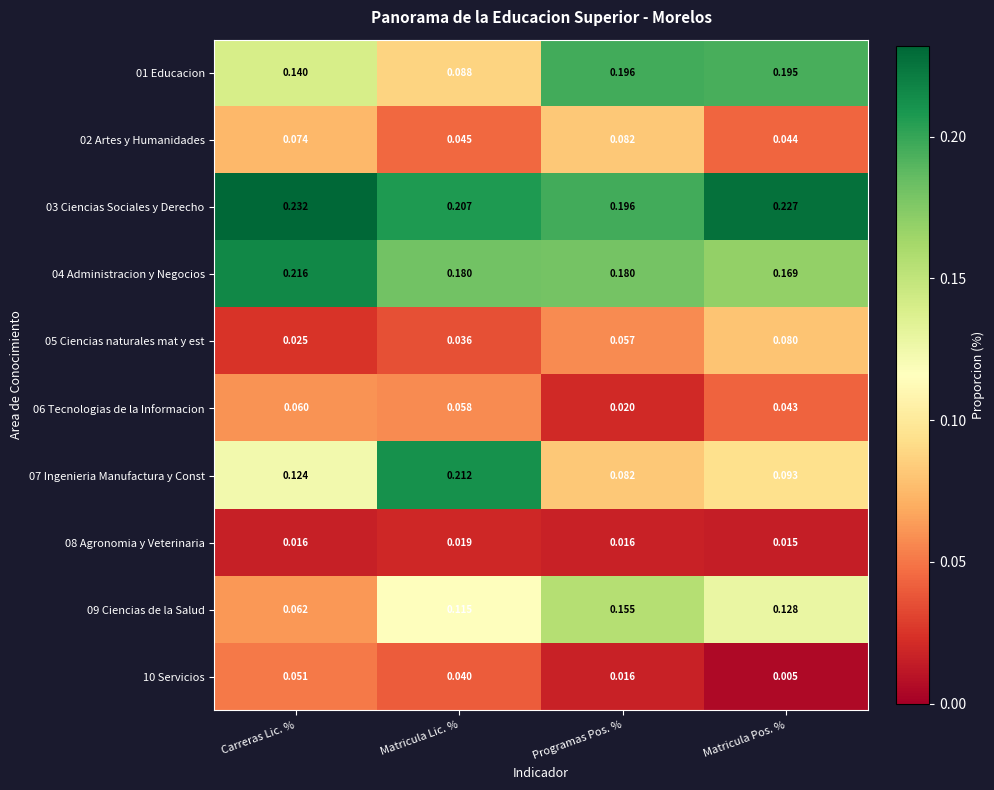

At which label does 02 Artes y Humanidades reach its minimum?

Matricula Pos. %